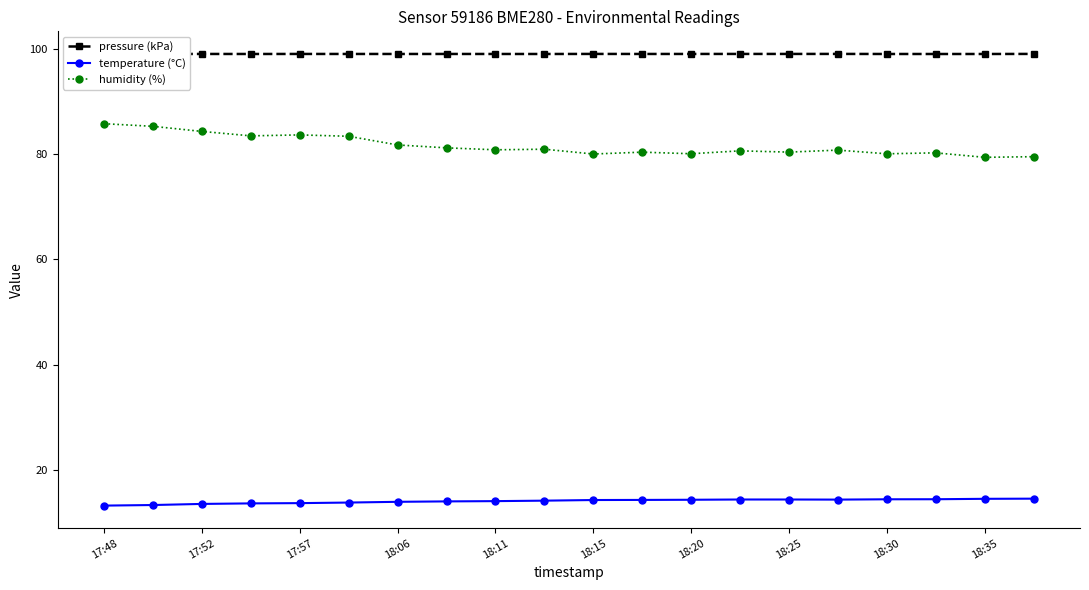

Count the number of categories in the chart.

20